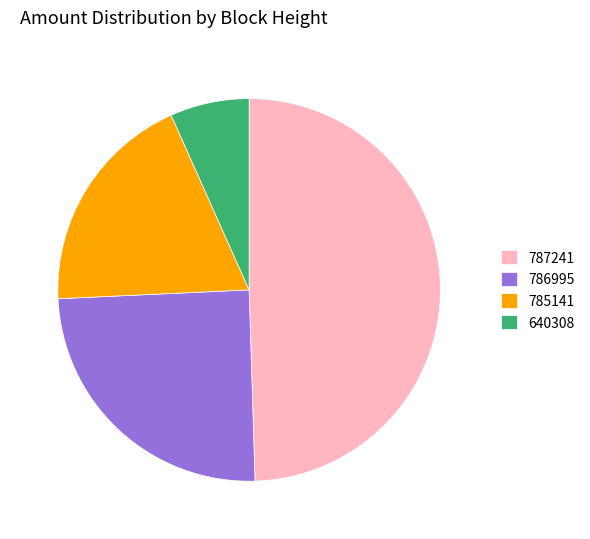

Count the number of slices in the pie.

4